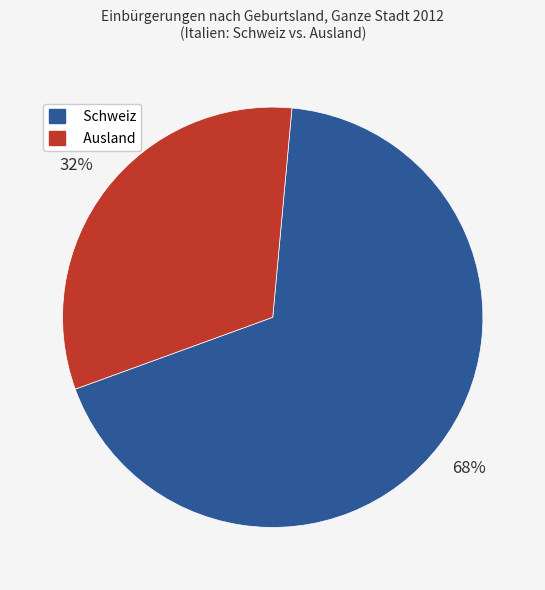

To the nearest percent, what is the average slice percentage?

50%